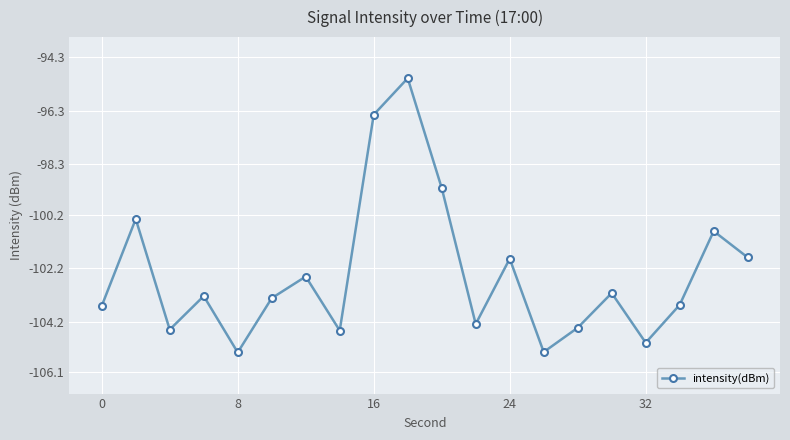

What is the average value?

-102.4